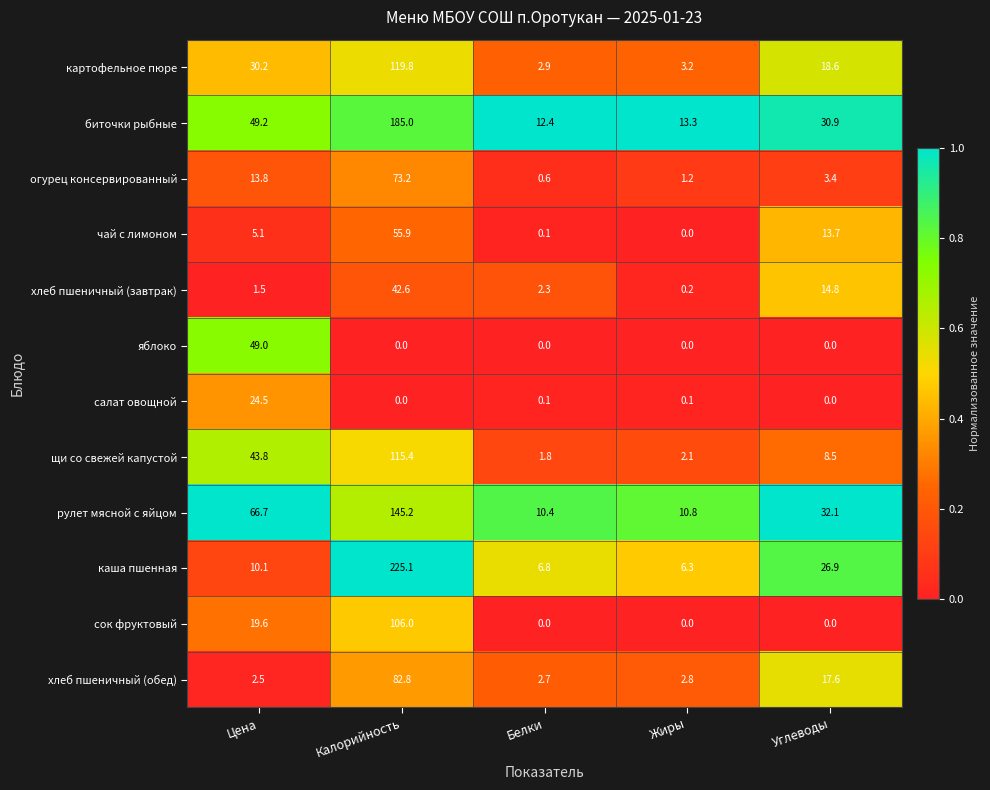

How many distinct data groups are displayed?

12